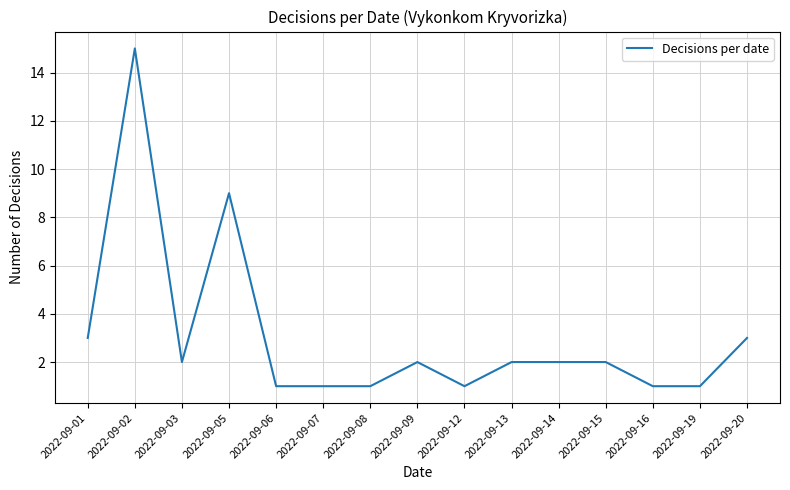

The chart shows a value of 5 at 2022-09-01. True or false?

False